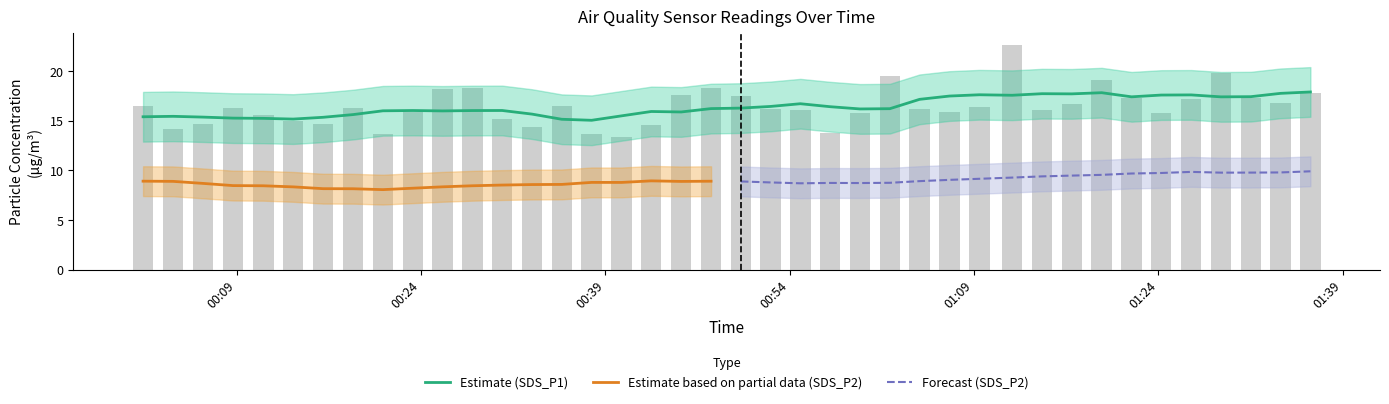

Are the bars grouped side by side (vs. stacked)?

No